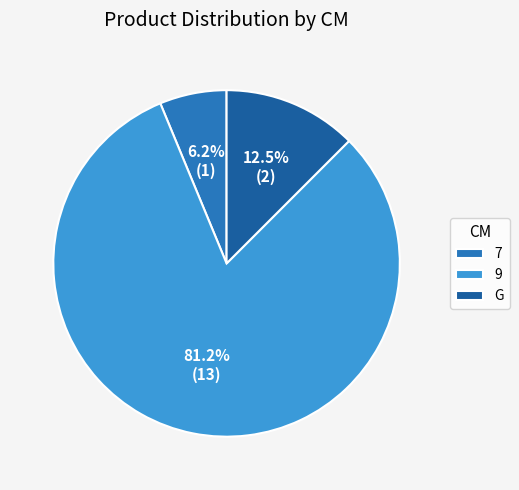

Is G the majority of the pie?

No